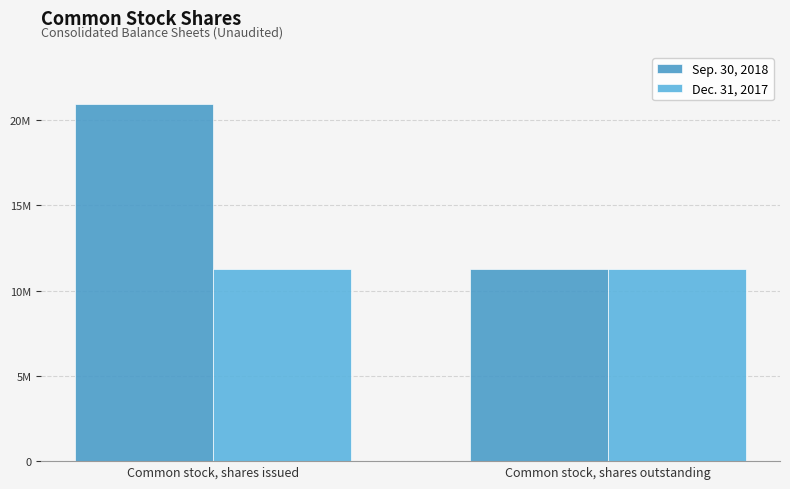

What are all the series names shown in the legend?

Sep. 30, 2018, Dec. 31, 2017